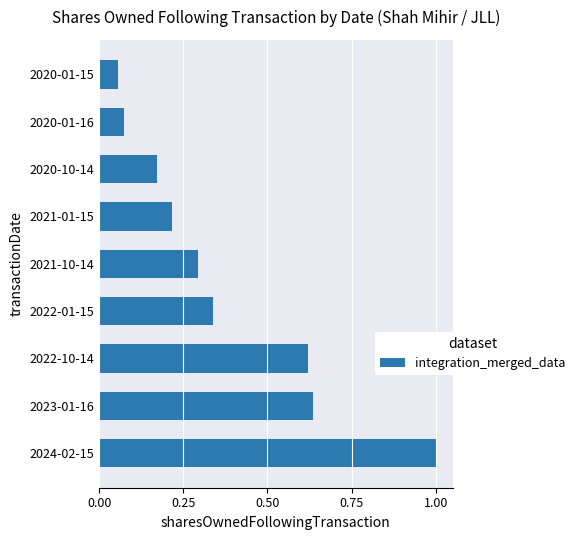

What is the change in value from 2024-02-15 to 2023-01-16?

-0.4